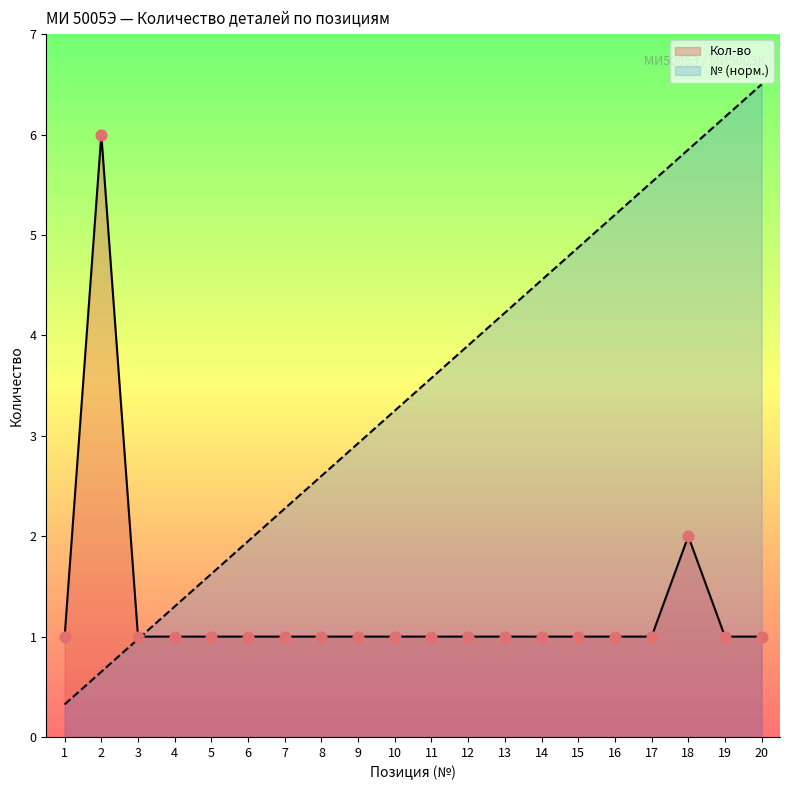

Which series has the largest total across all categories?

№ (норм.)